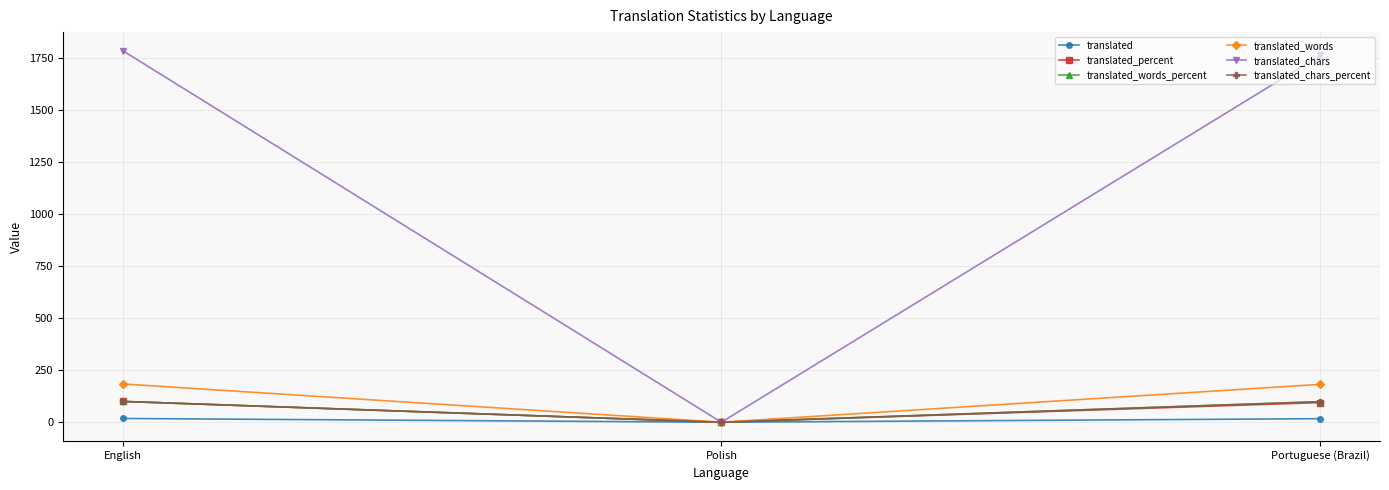

Which series has the widest spread of values?

translated_chars